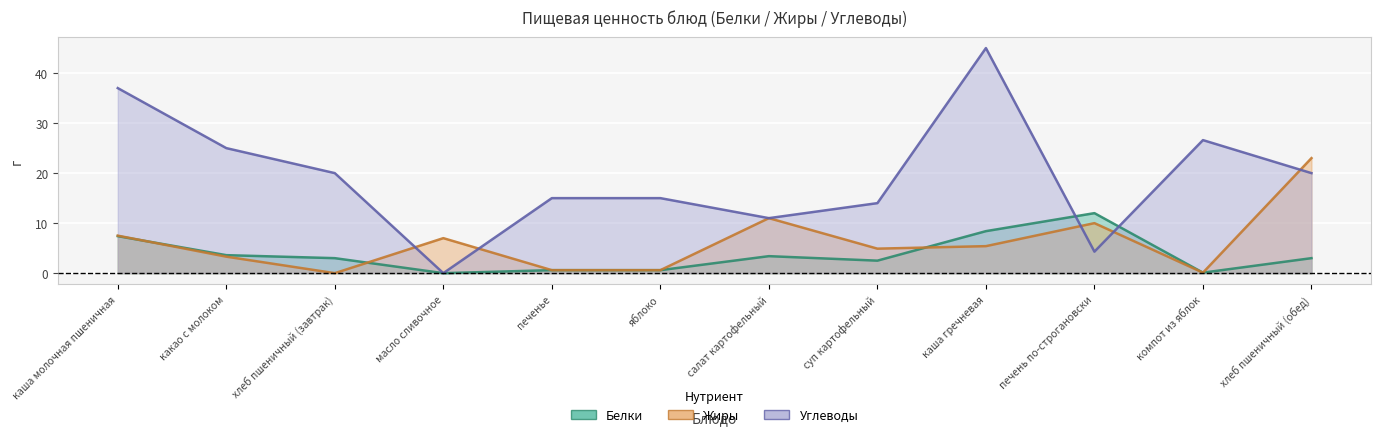

What is the highest value of the Углеводы series?

45.0